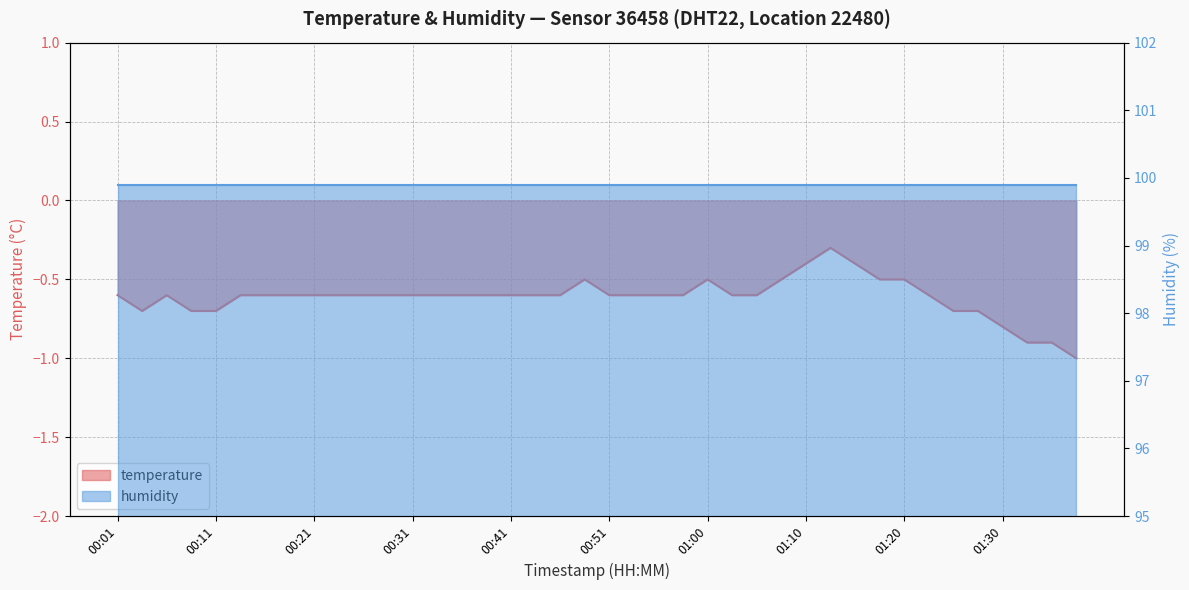

Reading left to right, transcribe all the data shown in this chart.

-0.6	-0.7	-0.6	-0.7	-0.7	-0.6	-0.6	-0.6	-0.6	-0.6	-0.6	-0.6	-0.6	-0.6	-0.6	-0.6	-0.6	-0.6	-0.6	-0.5	-0.6	-0.6	-0.6	-0.6	-0.5	-0.6	-0.6	-0.5	-0.4	-0.3	-0.4	-0.5	-0.5	-0.6	-0.7	-0.7	-0.8	-0.9	-0.9	-1.0